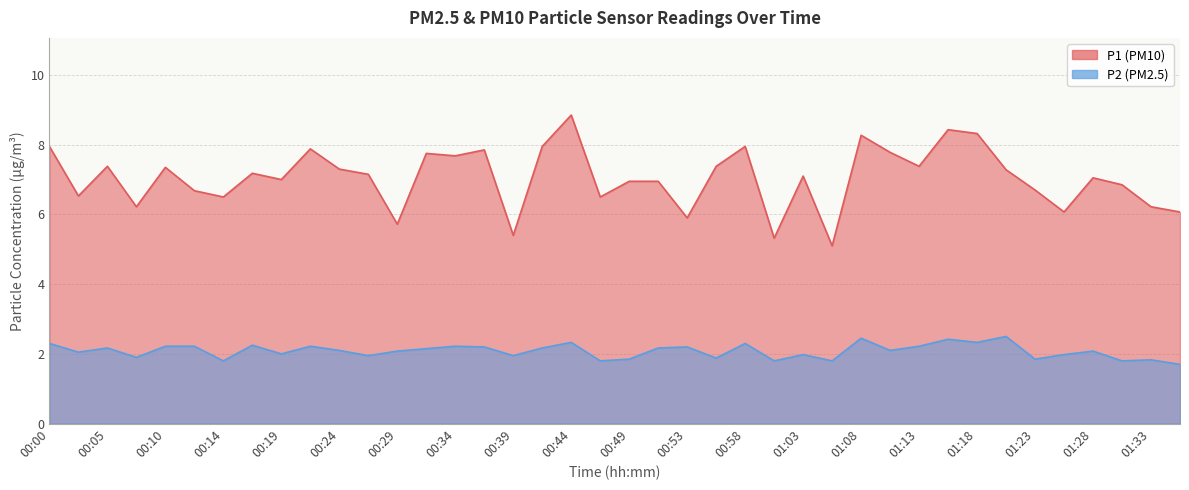

What is the label of the 13th point from the right?

01:06